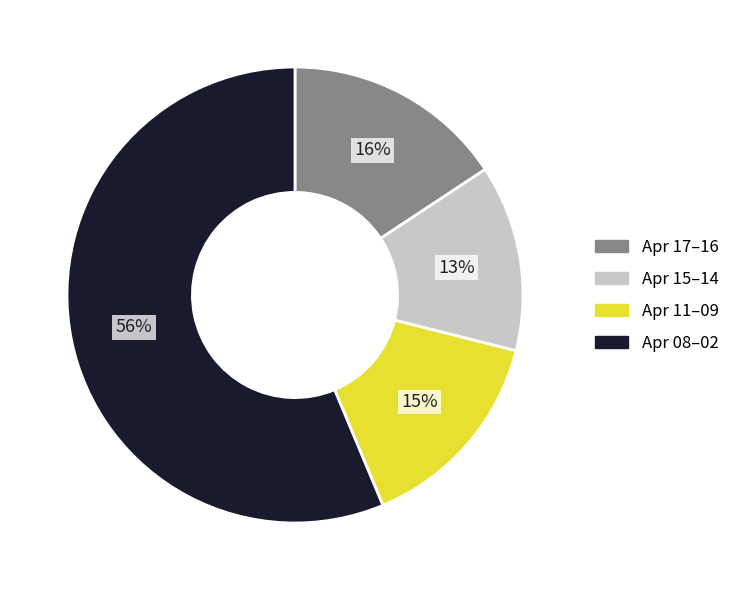

Is there any slice that represents more than half of the pie?

Yes